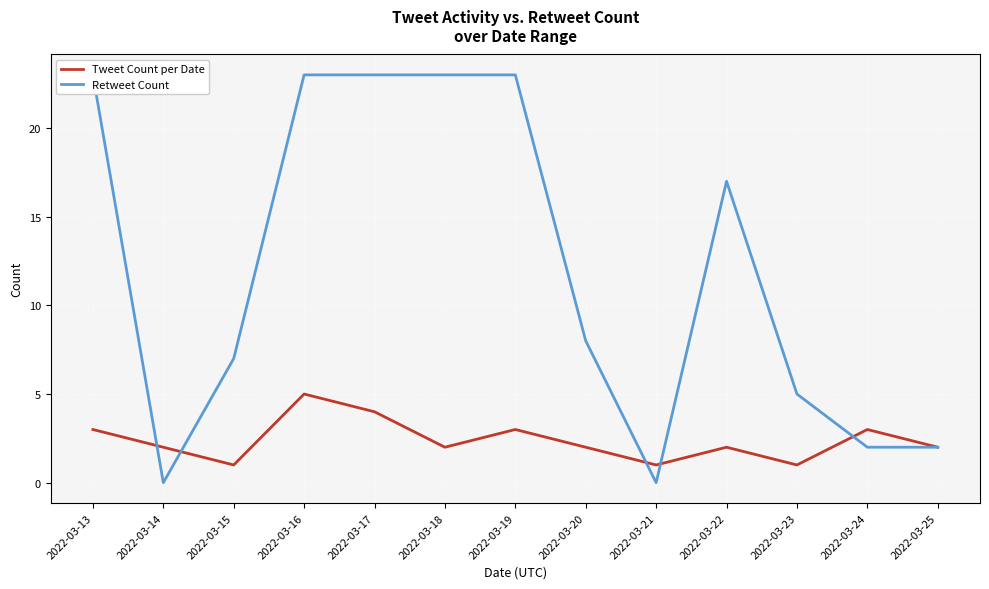

What are all the series names shown in the legend?

Tweet Count per Date, Retweet Count